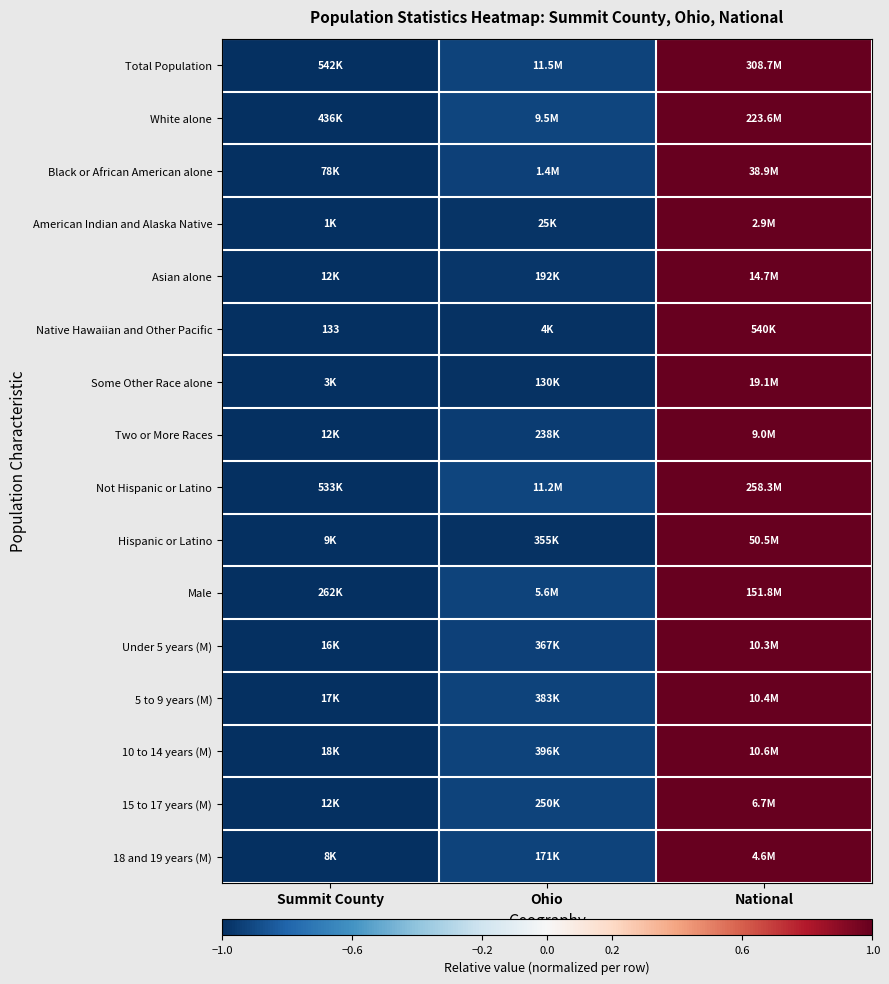

How many values in the Asian alone series exceed 0?

1